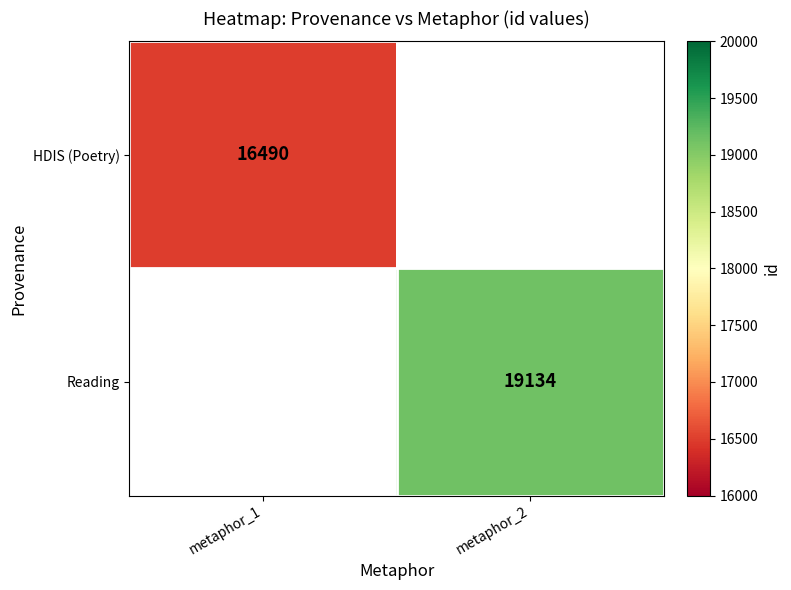

What is the minimum value shown in the chart?

16490.0